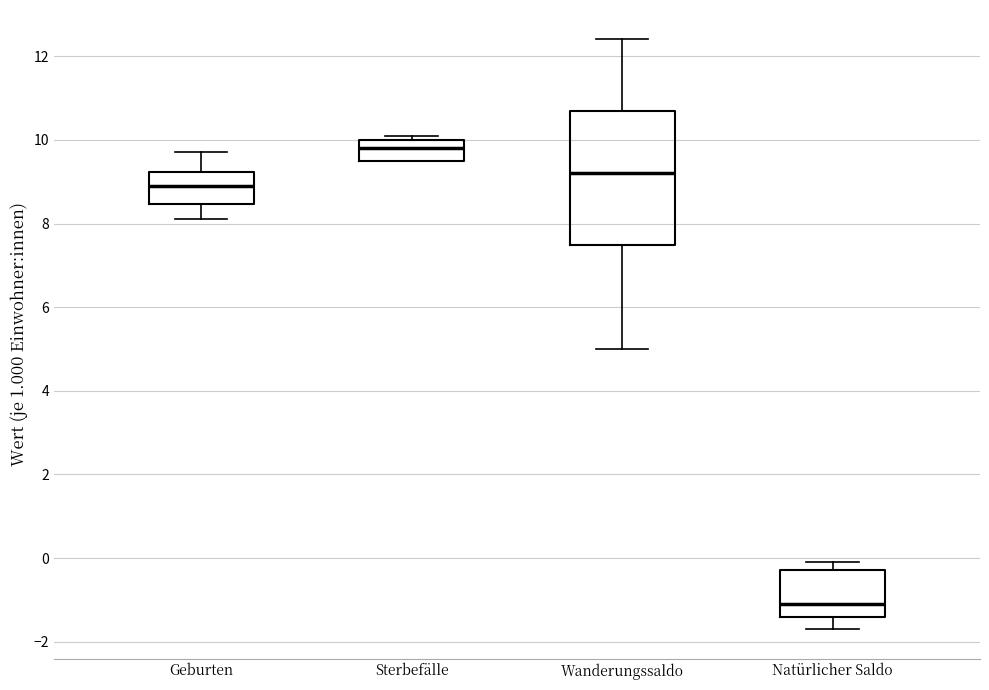

Where does the upper whisker of the box for Wanderungssaldo end on the y-axis? The values are not printed on the chart, so give them approximately, as read against the axis.

12.4